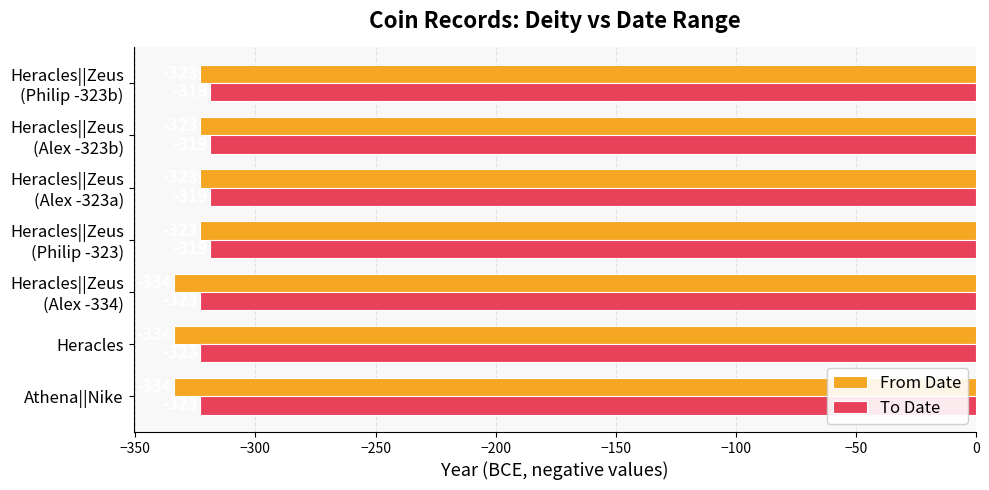

What are all the series names shown in the legend?

From Date, To Date